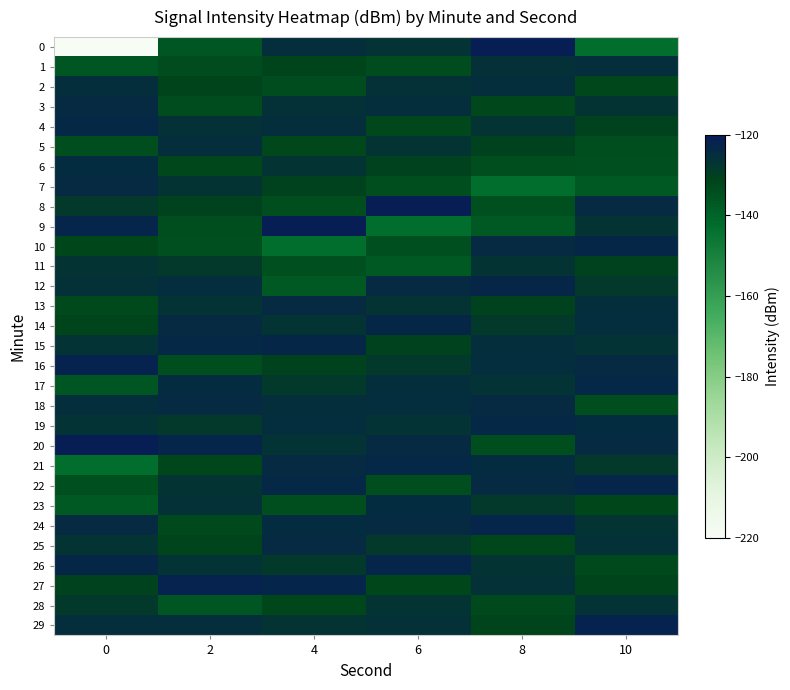

How many categories are shown in the chart?

6